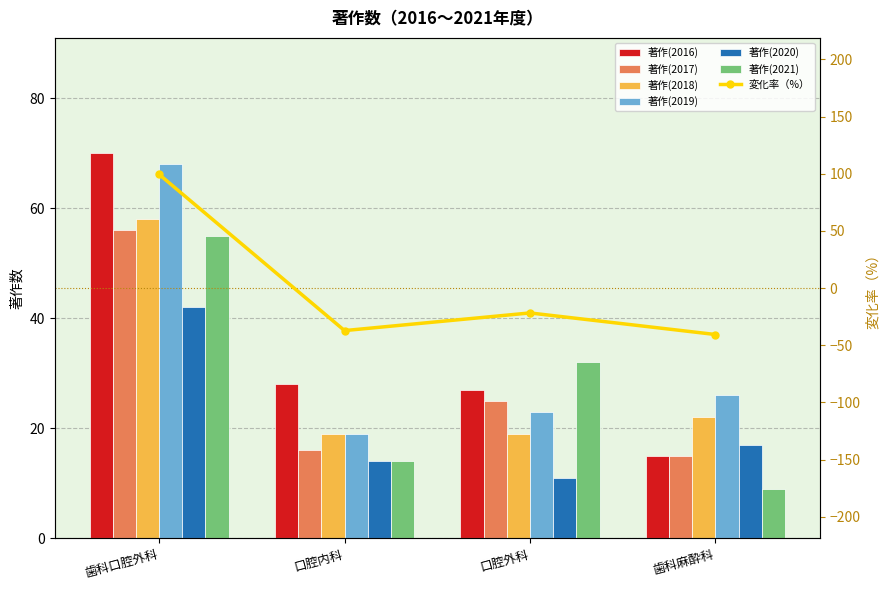

How many data points in 著作(2016) are above 28?

1